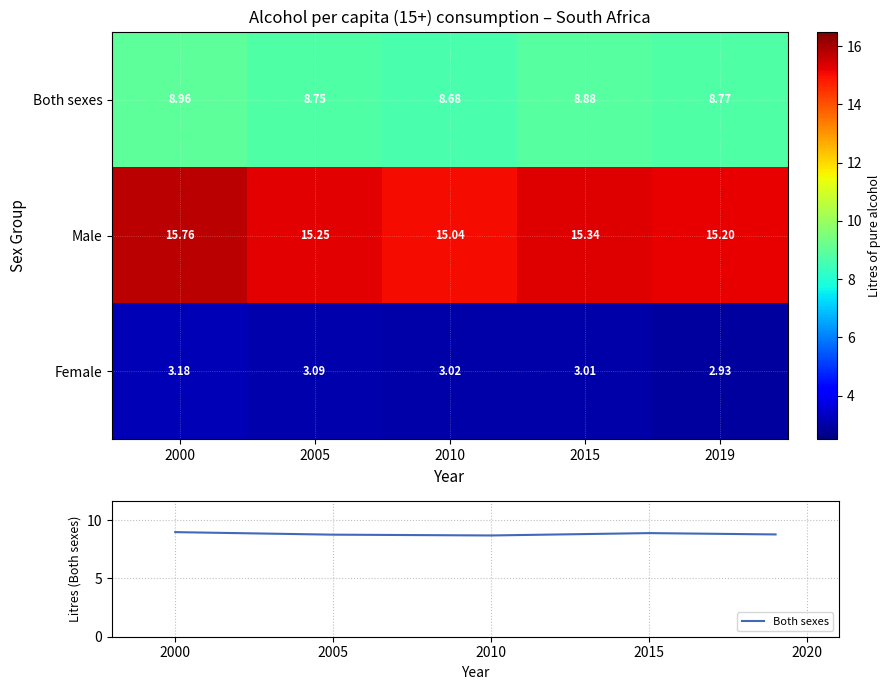

How many data points in Female are less than 3?

1